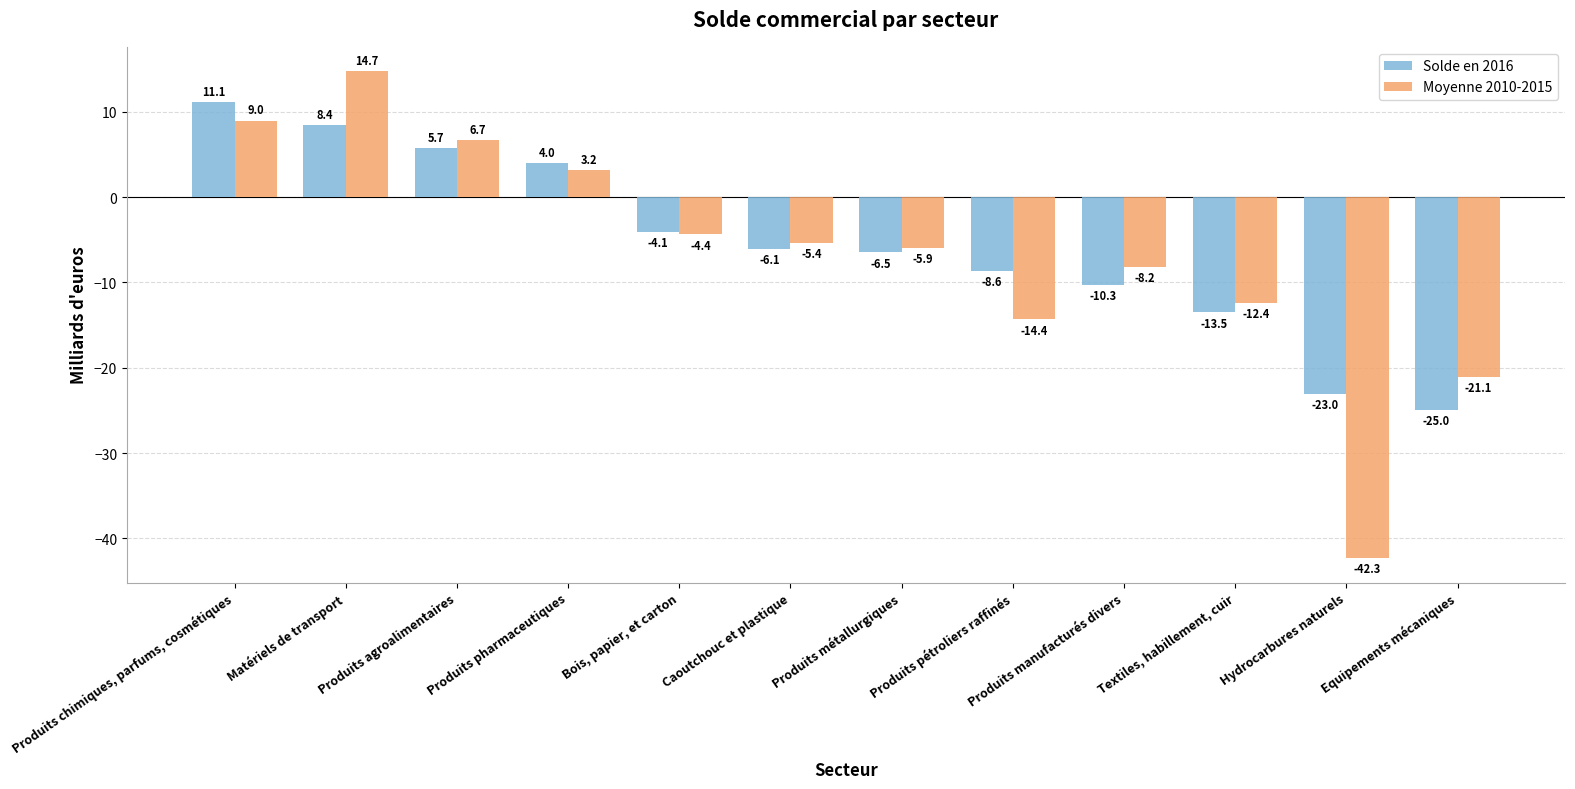

What is the spread (max minus min) of values at Matériels de transport?

6.4